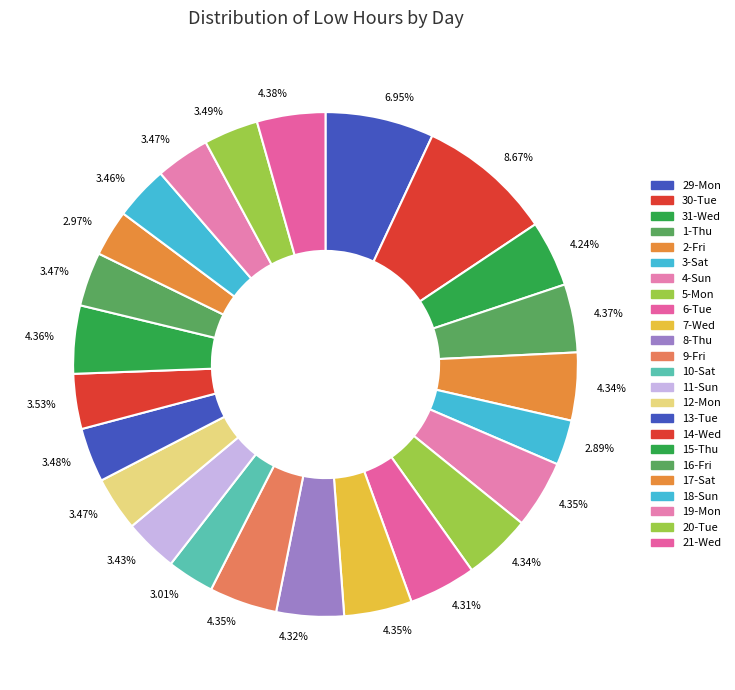

Is the sum of 31-Wed and 2-Fri greater than half?

No